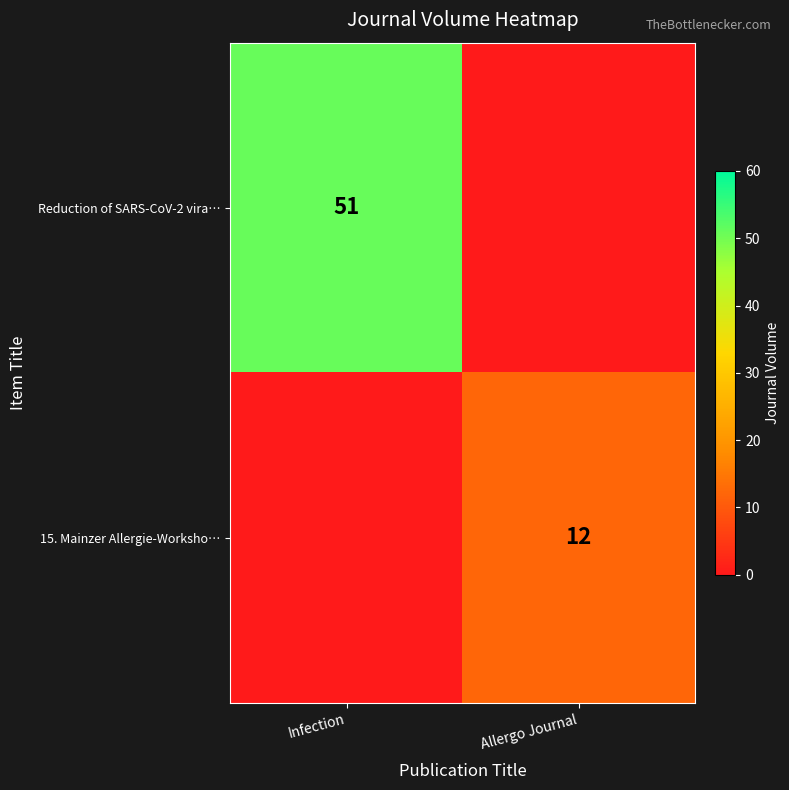

What is the spread (max minus min) of values at Infection?

51